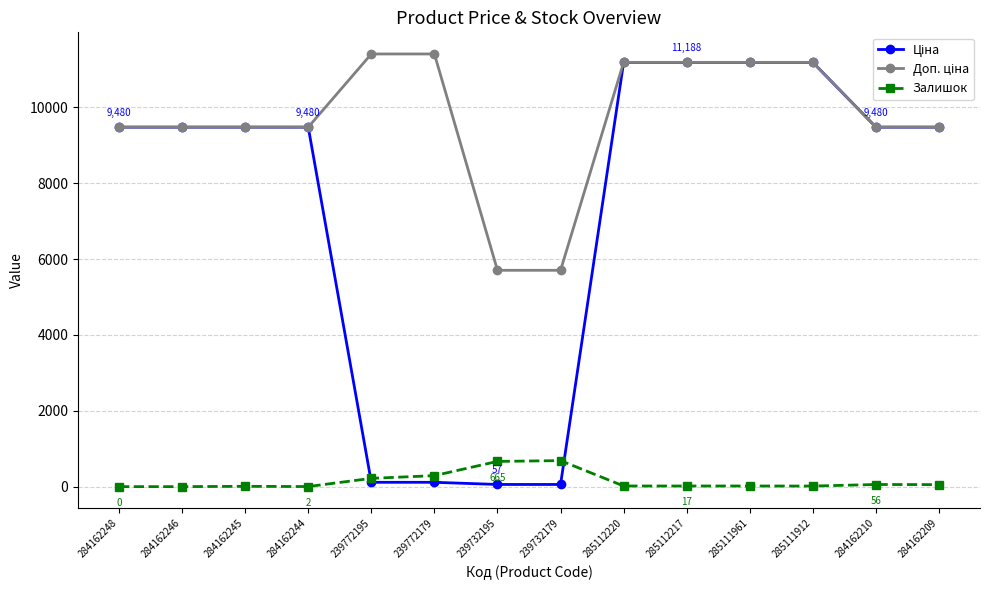

What is the total value across all series at 284162248?

18960.1